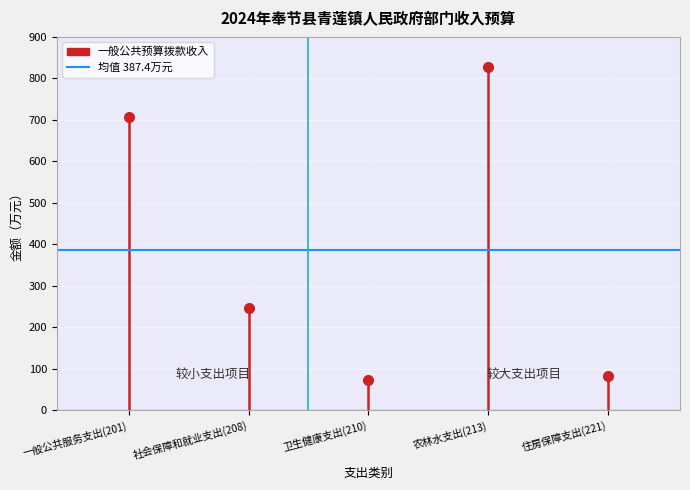

How many series are shown in this chart?

1